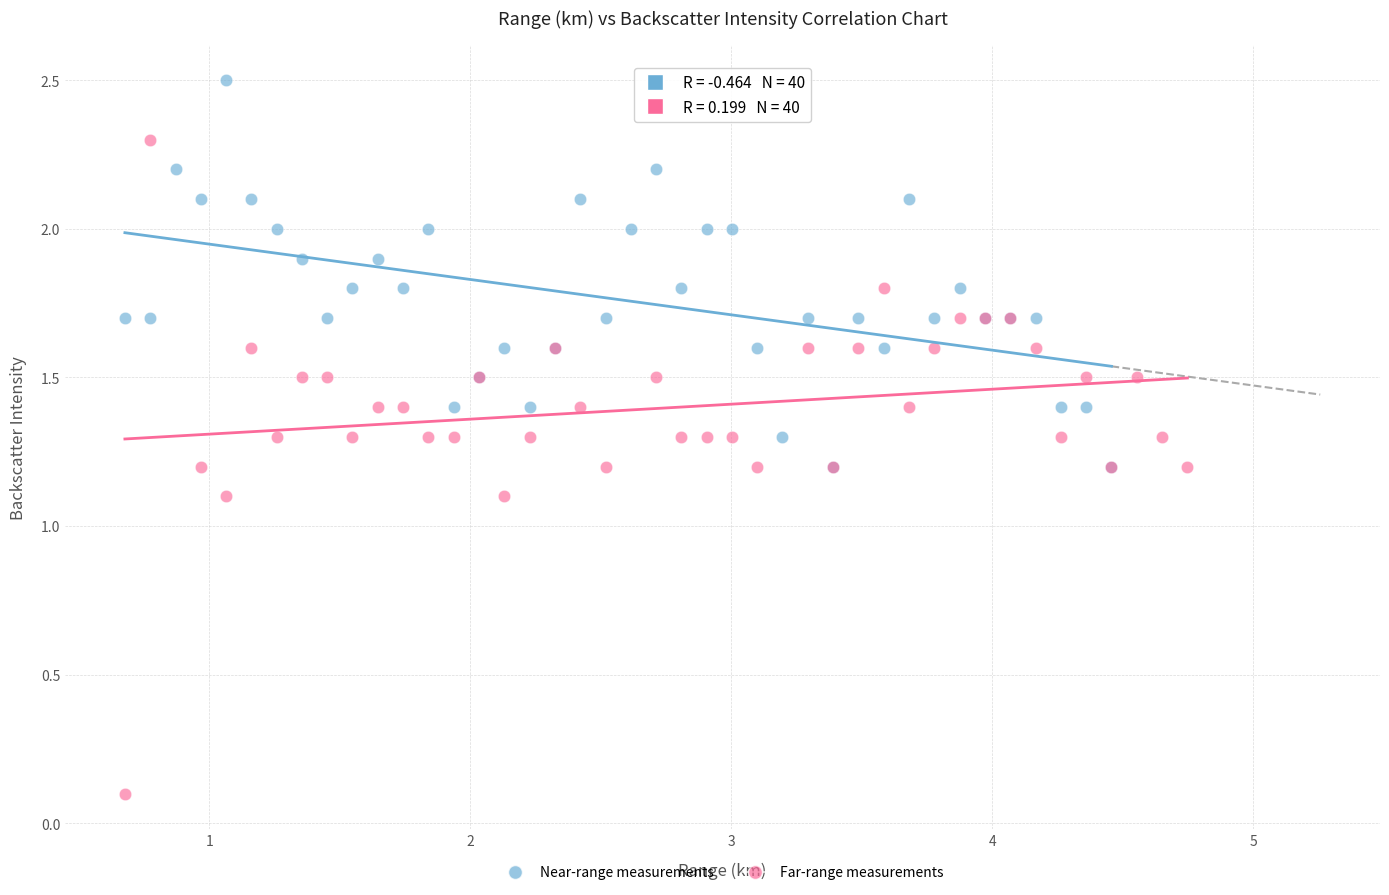

What are all the series names shown in the legend?

Near-range measurements, Far-range measurements